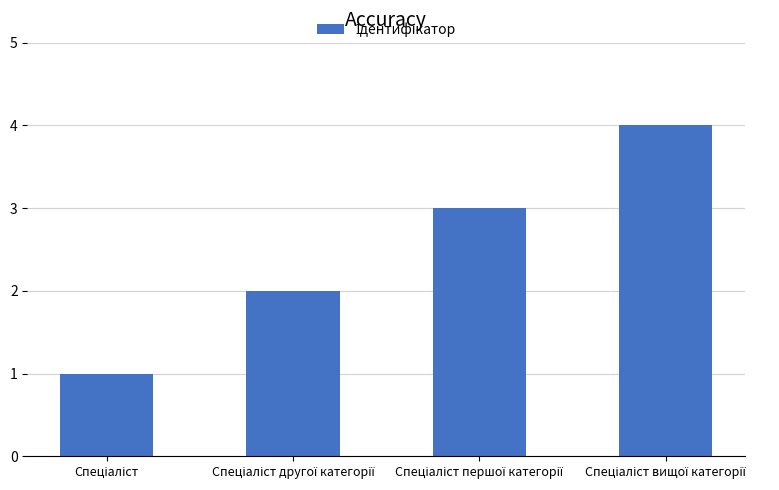

What is the maximum value shown in the chart?

4